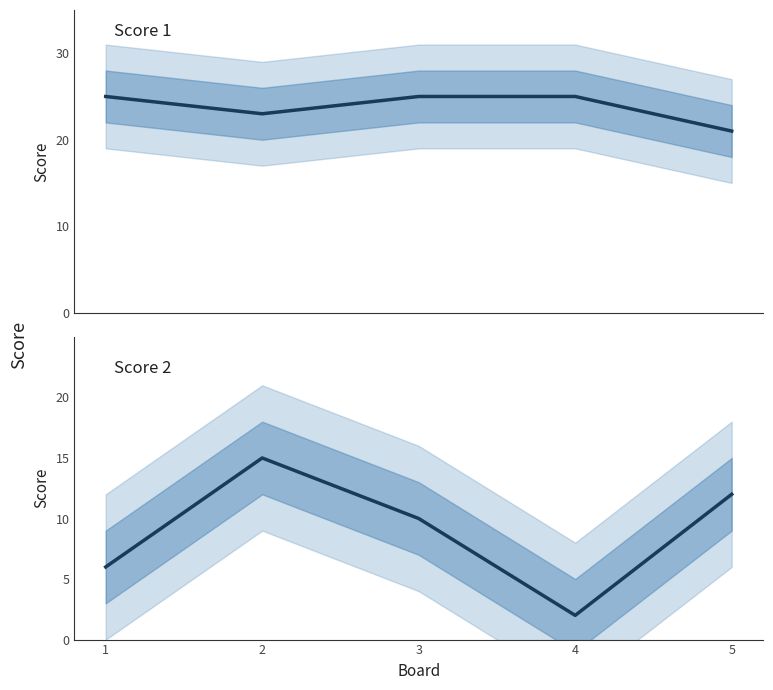

True or false: Score 2 and Score 1 cross at least once.

False